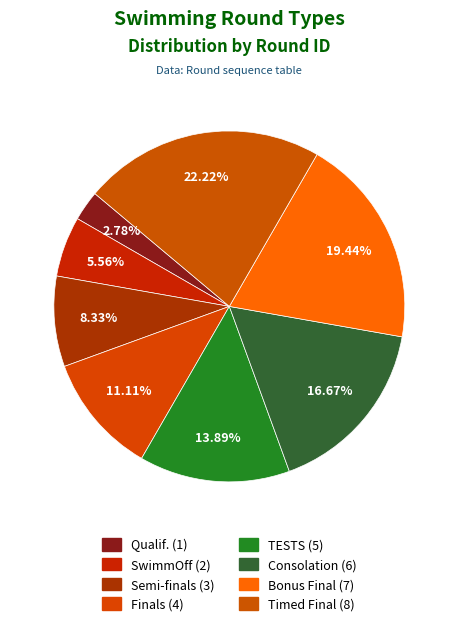

Count the number of slices in the pie.

8